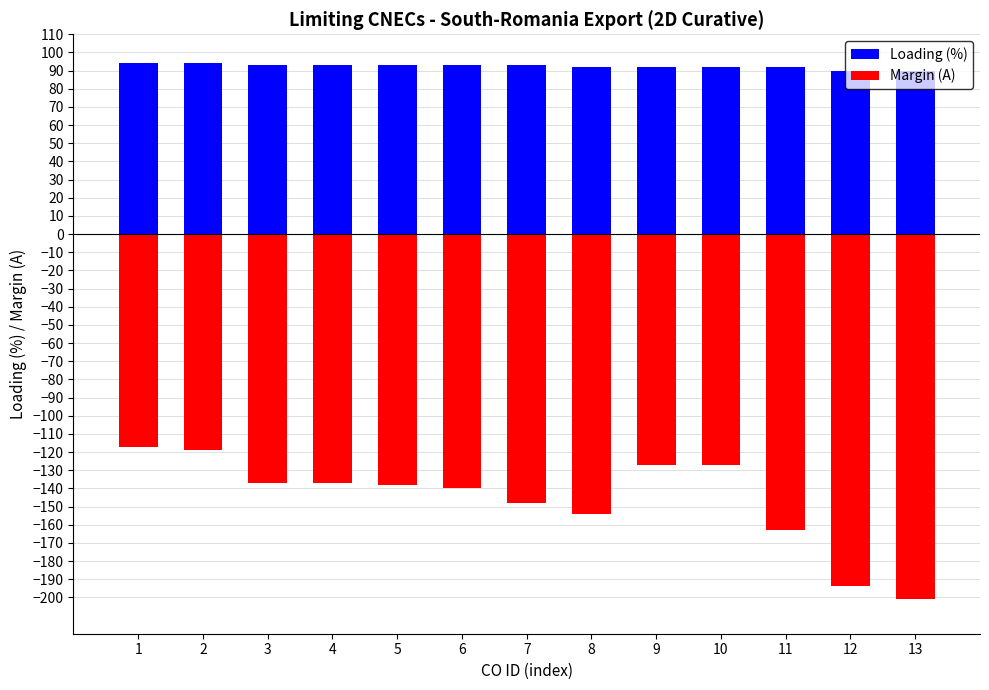

What is the maximum value shown in the chart?

94